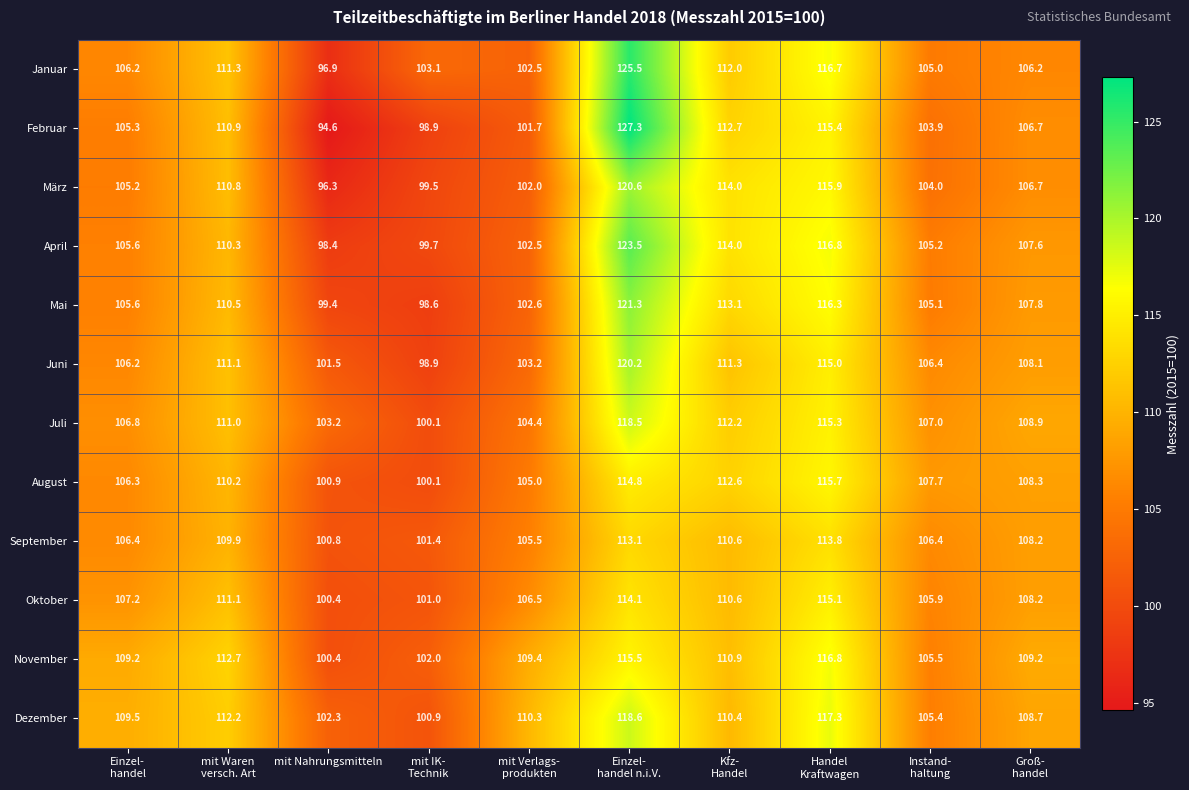

What is the sum of all September values?

1076.1